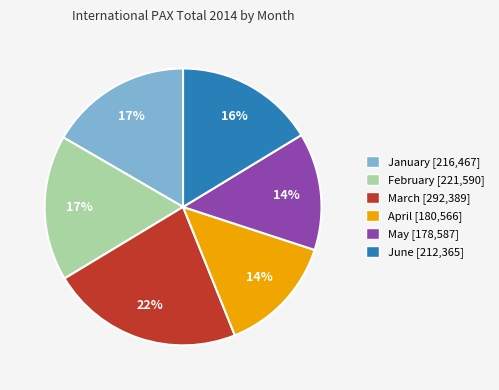

How many slices are in this pie chart?

6